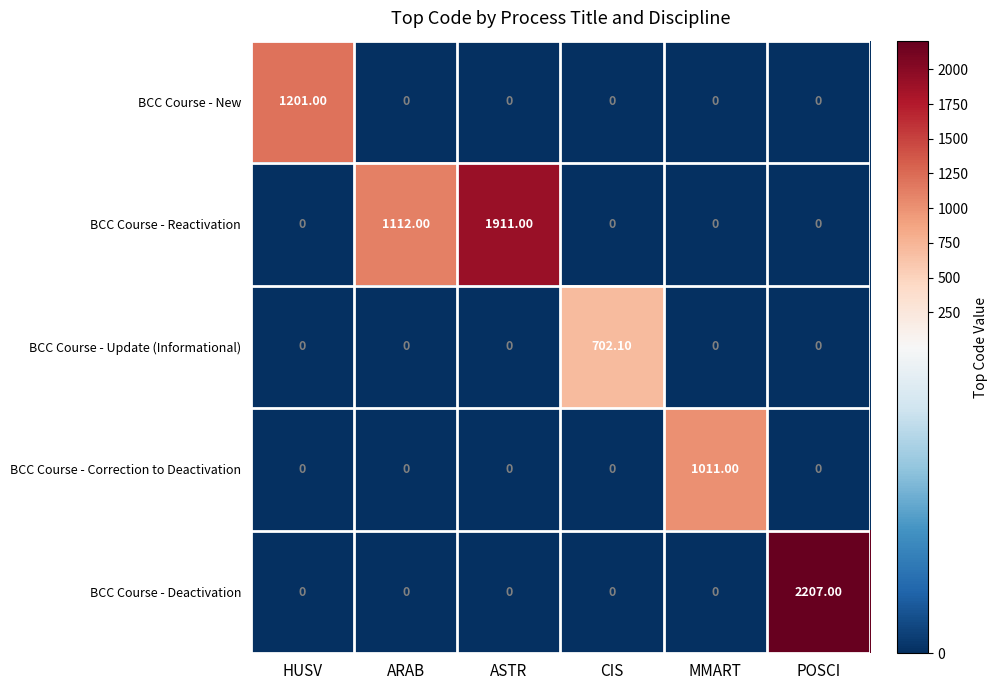

Rank the series by their maximum value, from highest to lowest.

BCC Course - Deactivation, BCC Course - Reactivation, BCC Course - New, BCC Course - Correction to Deactivation, BCC Course - Update (Informational)